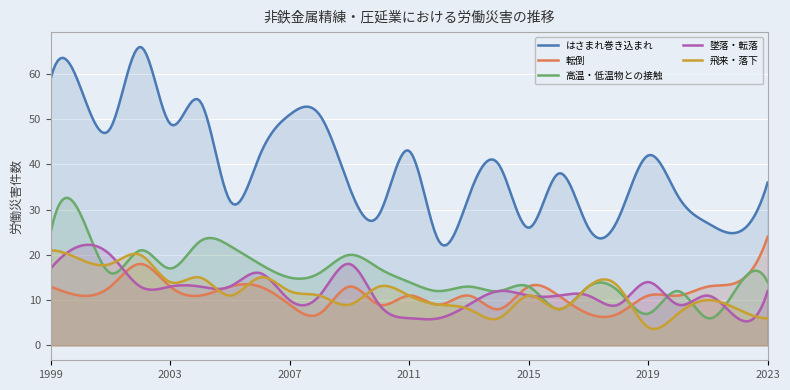

What is the difference between the second highest and minimum values in the 高温・低温物との接触 series?

26.6